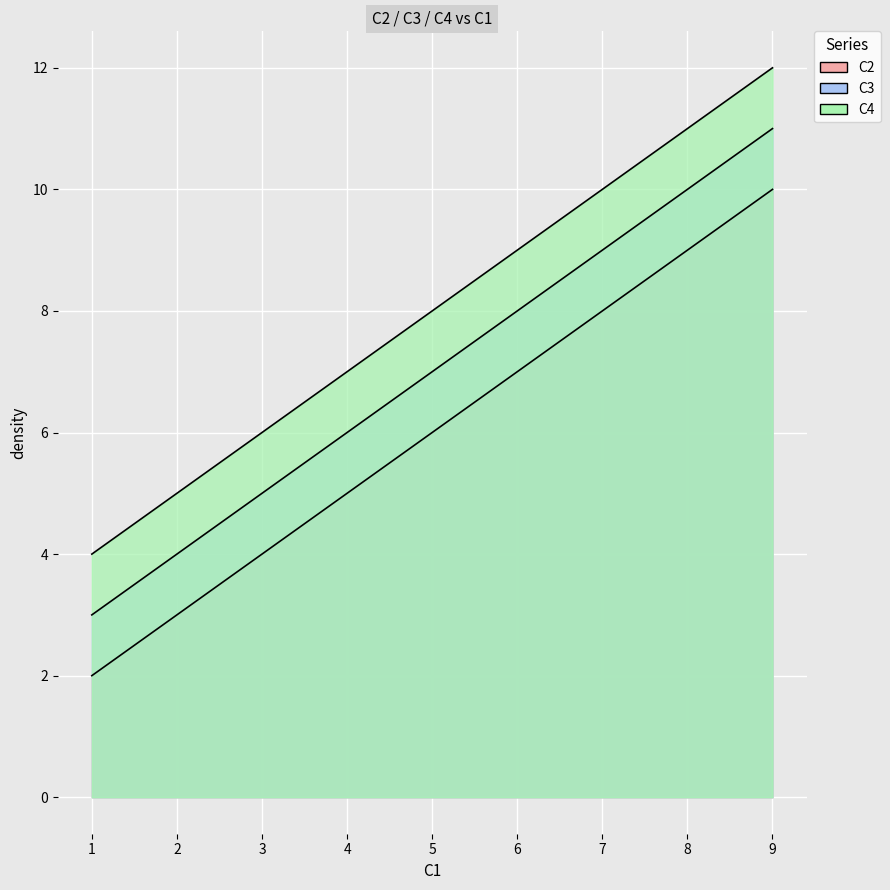

What is the value of the C4 point at the 1st from the left?

4